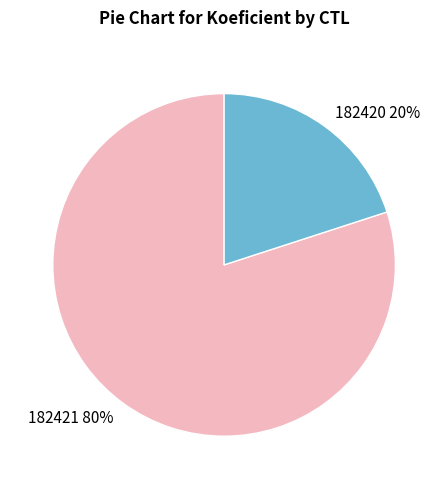

How many slices are in this pie chart?

2